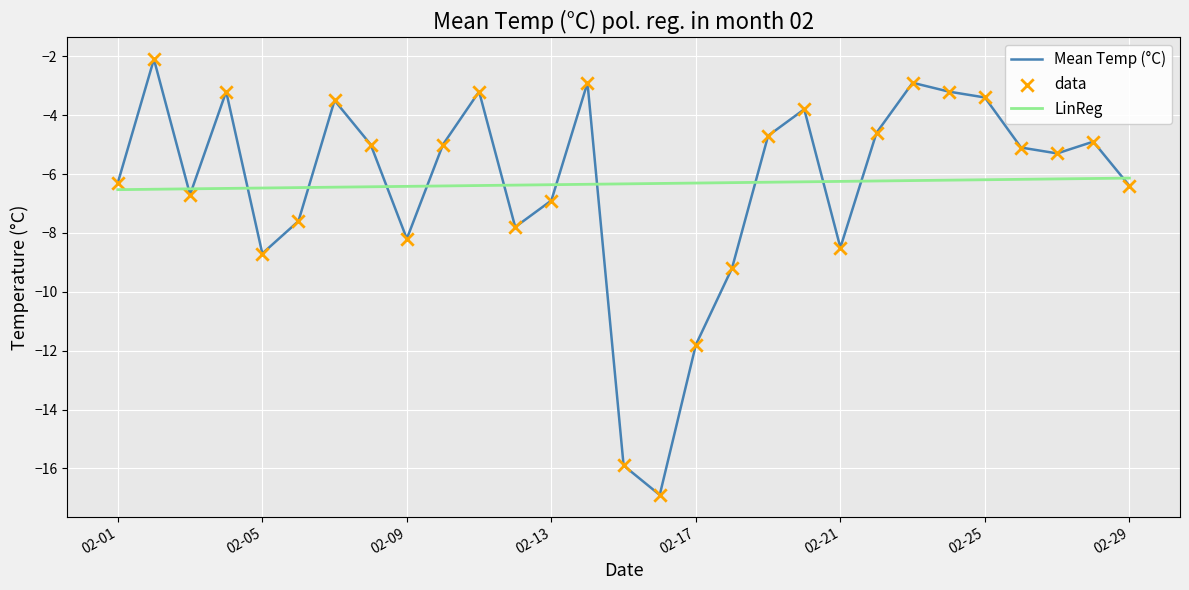

What is the greatest value displayed?

-2.1